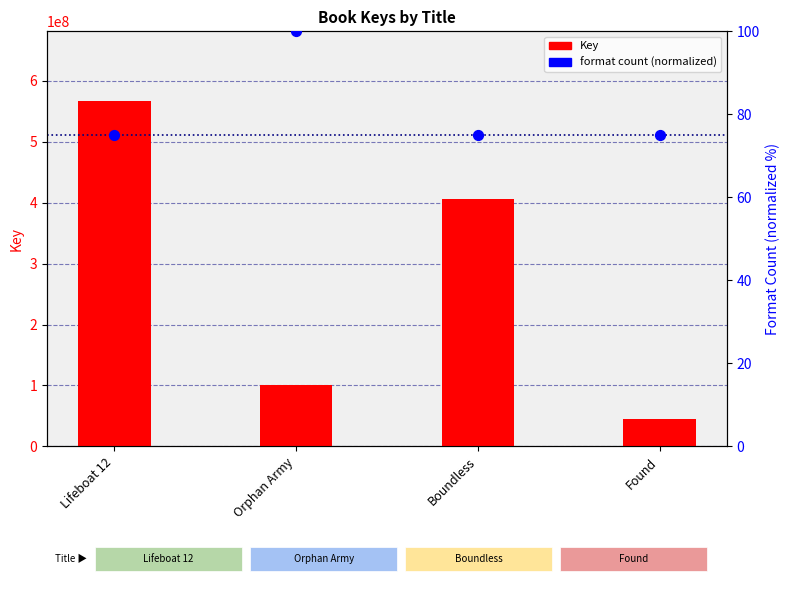

Which series has the largest Y range (max minus min)?

Key